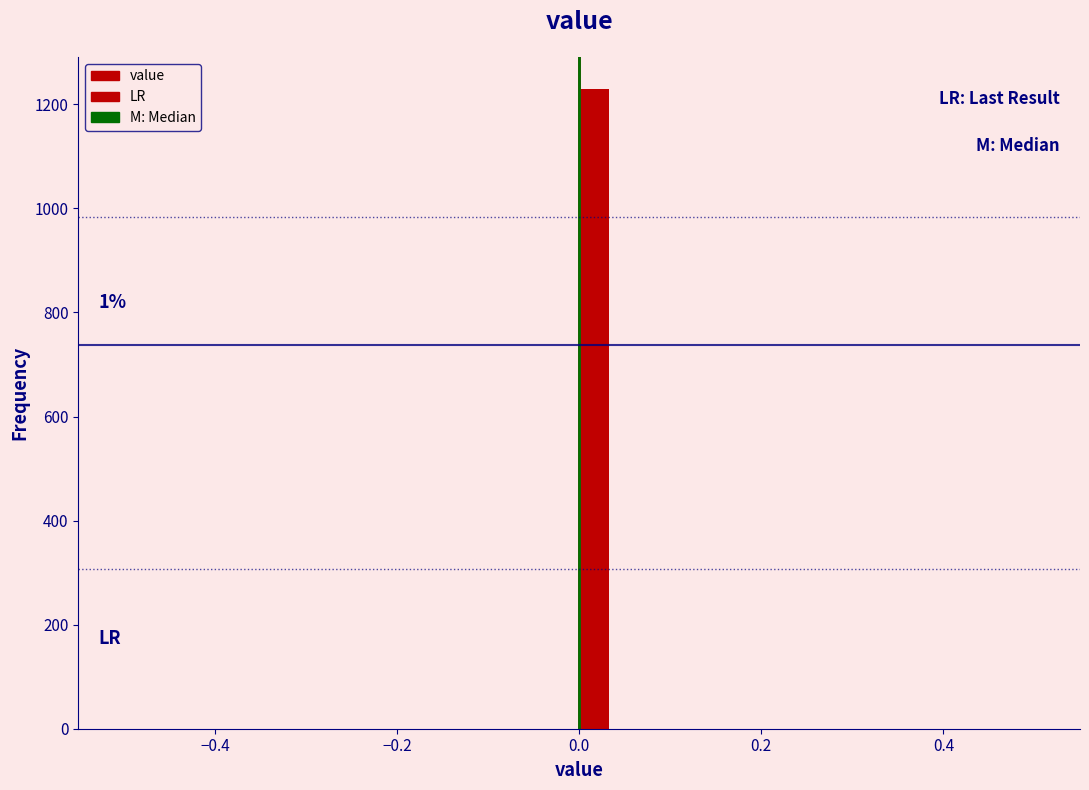

Around what value on the x-axis is the tallest bar? Give the approximate position of its centre, as read against the axis.

0.02